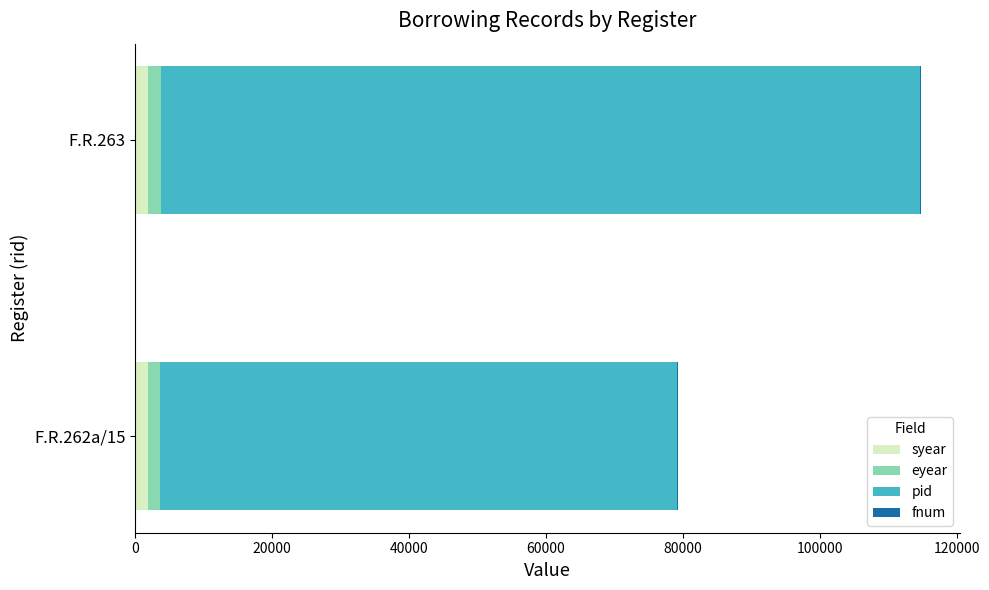

What is the sum of all syear values?

3607